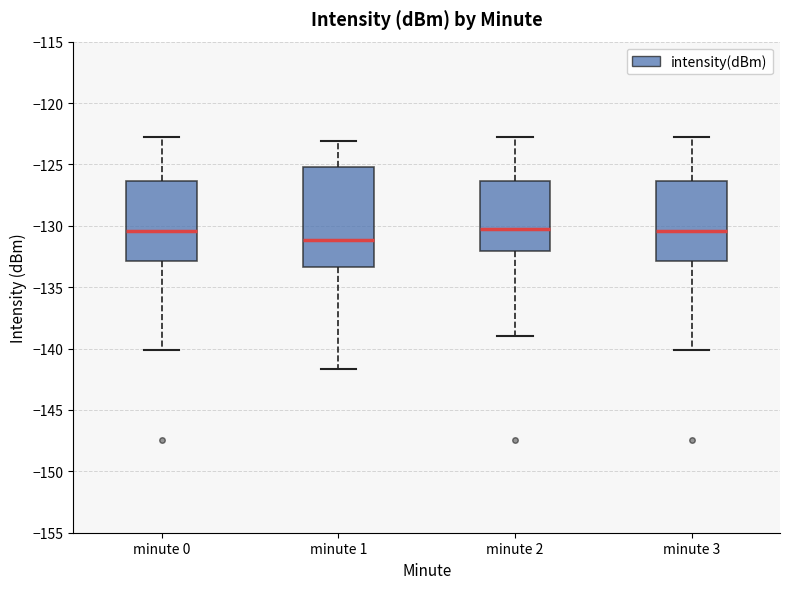

Reading left to right, transcribe this box plot: for each box, give where its median line is, the range the box spans, and where its two whiskers end, as read against the y-axis. The values are not printed on the chart, so give them approximately, as read against the axis.

minute 0: median -130.5, box -133.0 to -126.5, whiskers -140.0 to -123.0
minute 1: median -131.0, box -133.5 to -125.0, whiskers -141.5 to -123.0
minute 2: median -130.5, box -132.0 to -126.5, whiskers -139.0 to -123.0
minute 3: median -130.5, box -133.0 to -126.5, whiskers -140.0 to -123.0